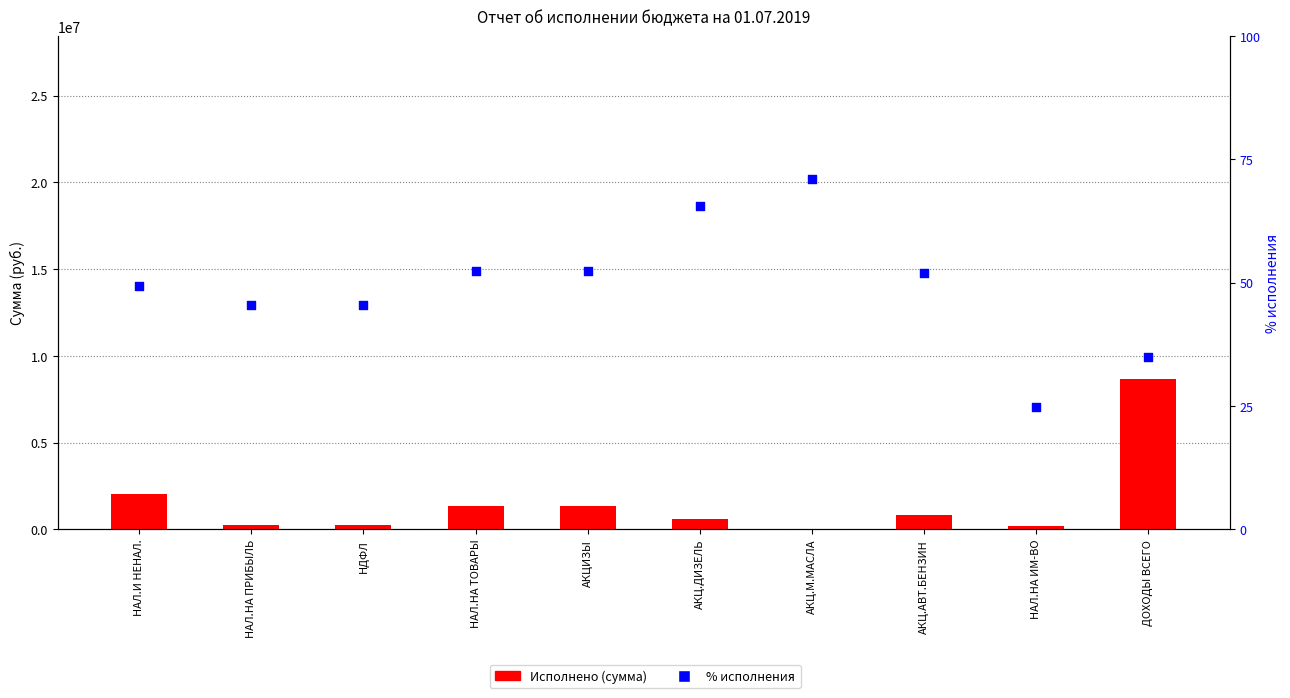

Is the value of Исполнено at АКЦ.АВТ.БЕНЗИН greater than the value of % исполнения at НАЛ.НА ТОВАРЫ?

Yes